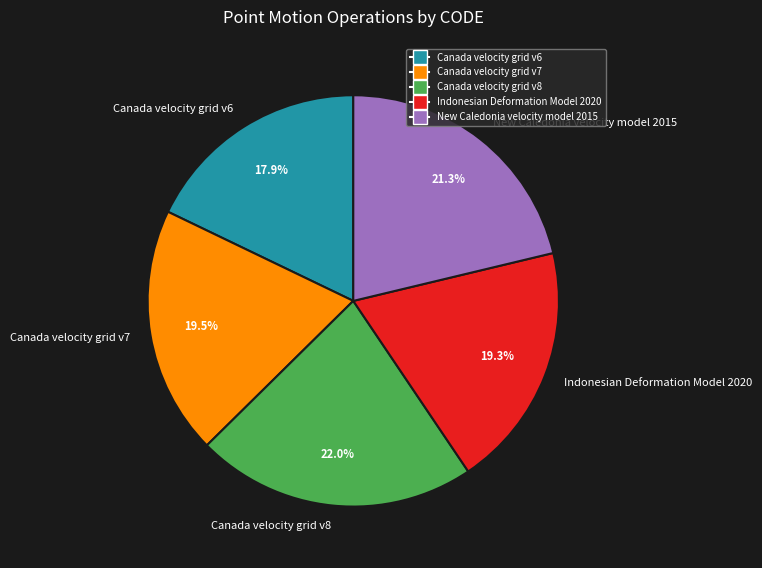

Which has a higher value, Indonesian Deformation Model 2020 or New Caledonia velocity model 2015?

New Caledonia velocity model 2015